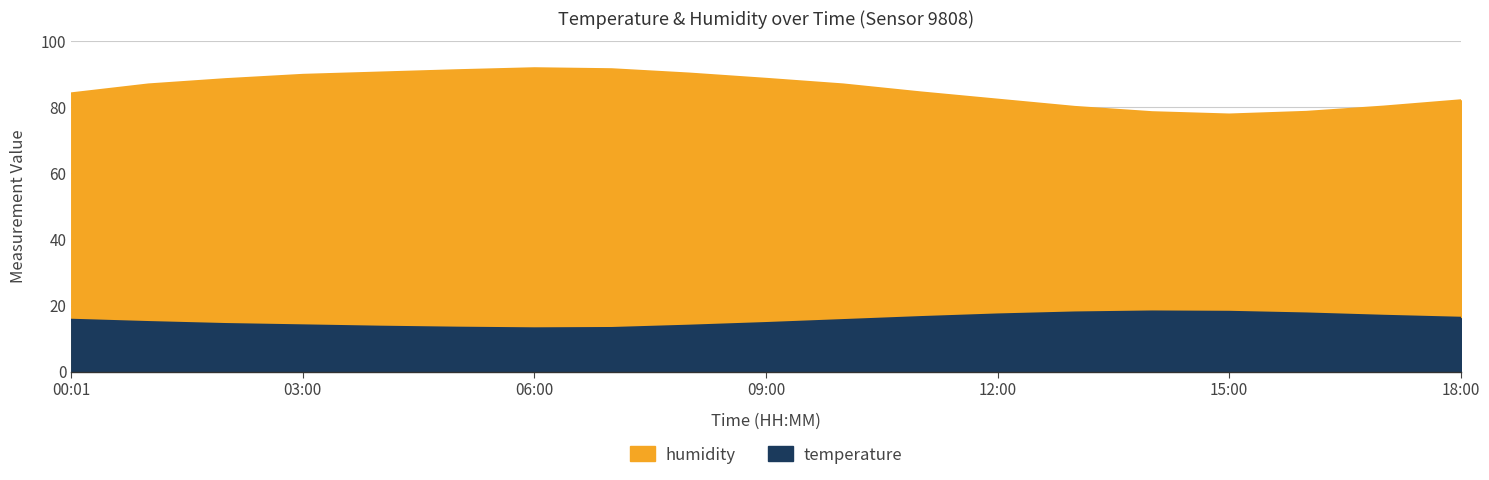

Rank the series at 00:01 from highest to lowest value.

humidity, temperature